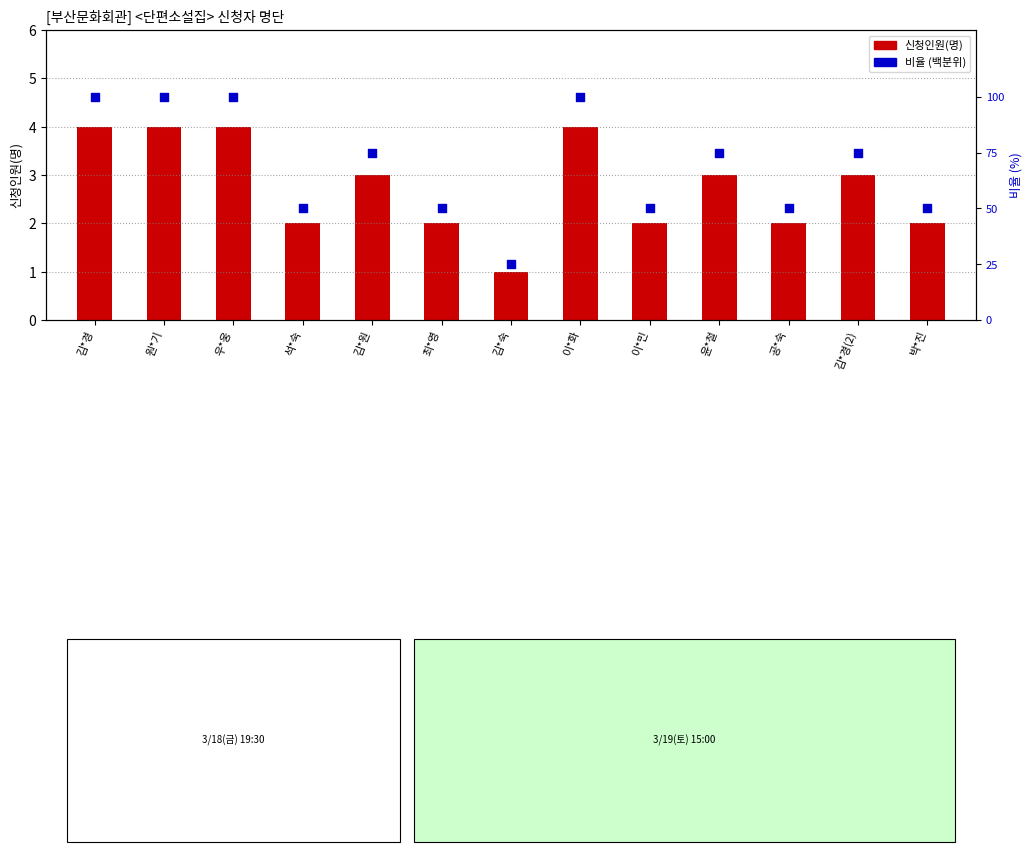

Is the value of 신청인원(명) at 김*원 greater than the value of 비율 (백분위) at 윤*철?

No